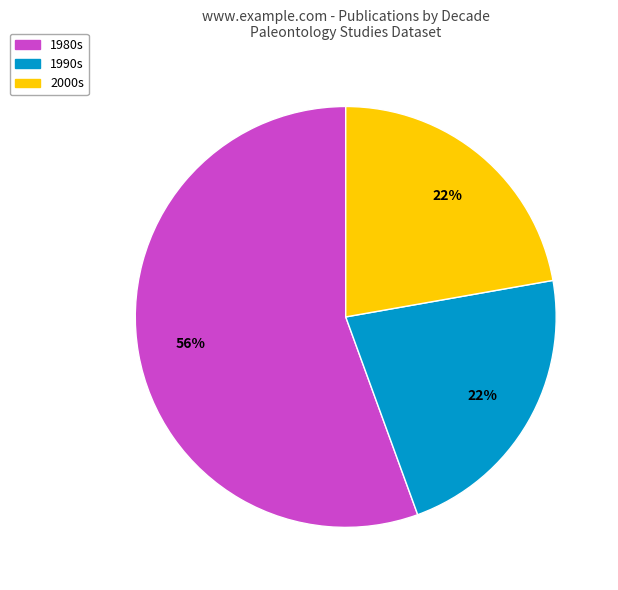

Is there any slice that represents more than half of the pie?

Yes